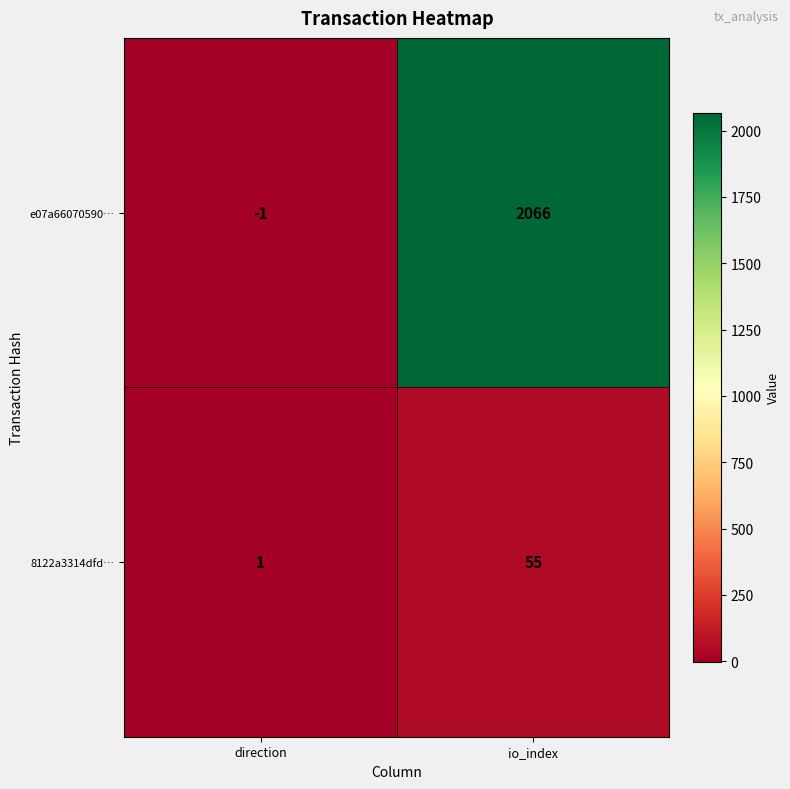

What is the maximum value shown in the chart?

2066